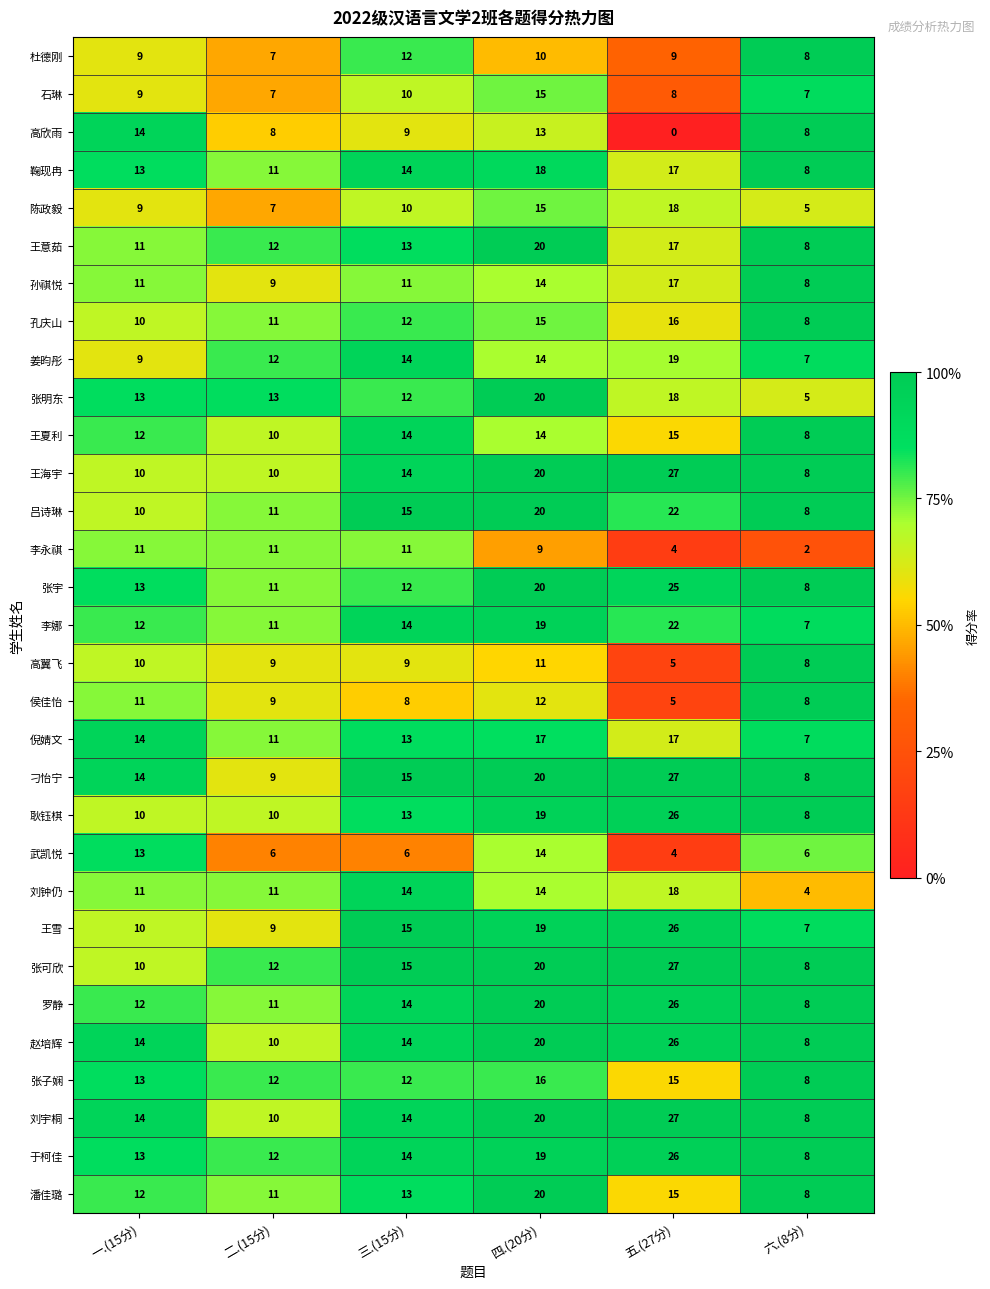

What is the spread (max minus min) of values at 四.(20分)?

11